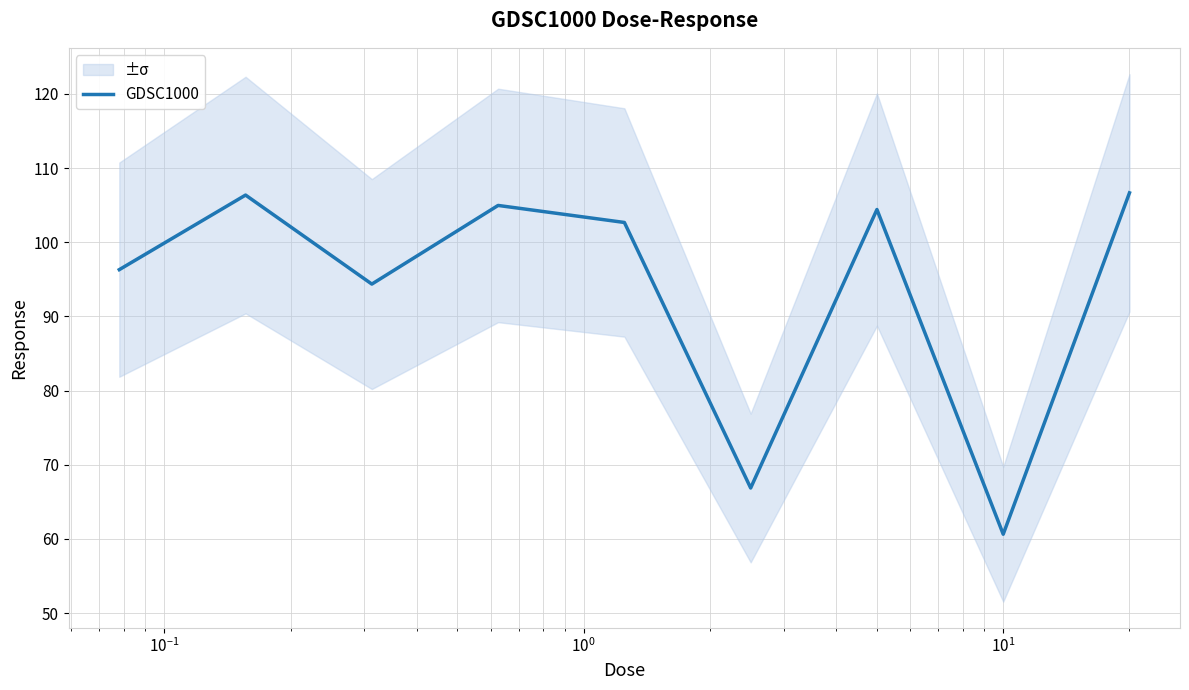

How many data points are less than 102?

4